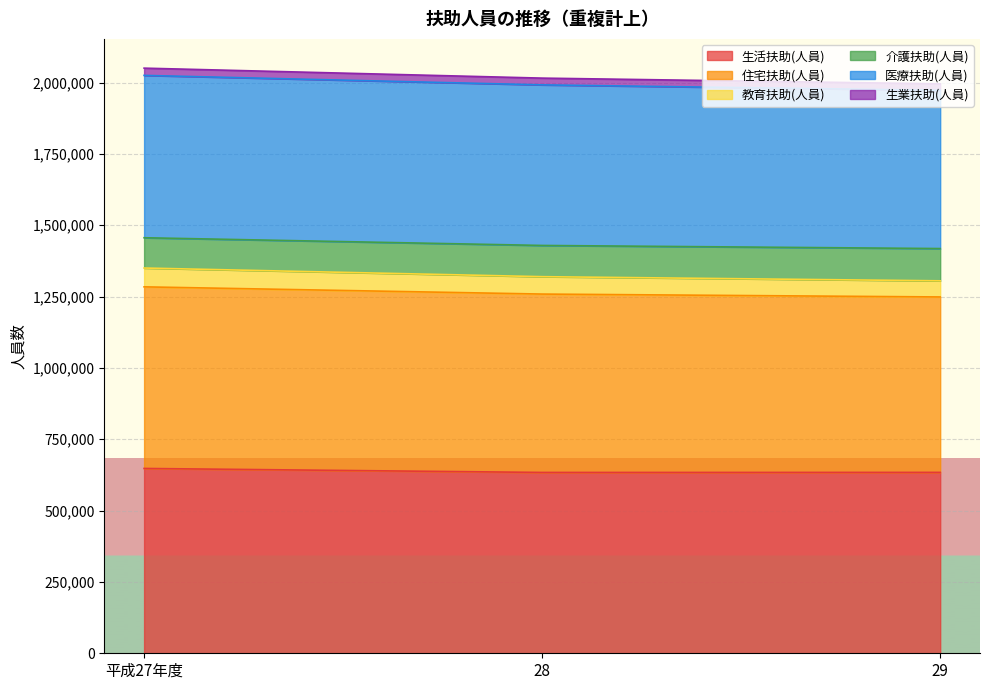

Does the chart display data point markers on the line(s)?

No